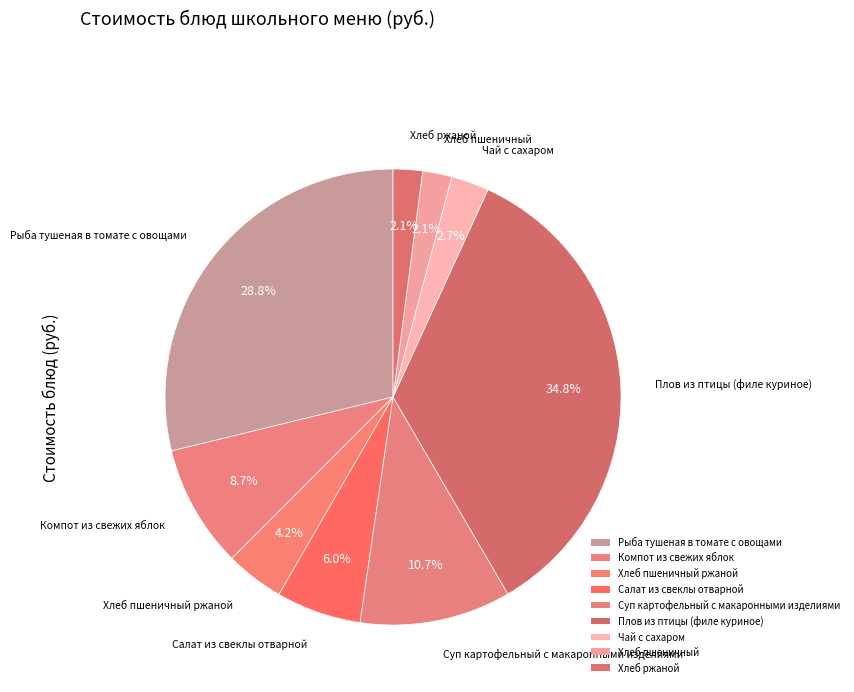

How many slices are in this pie chart?

9